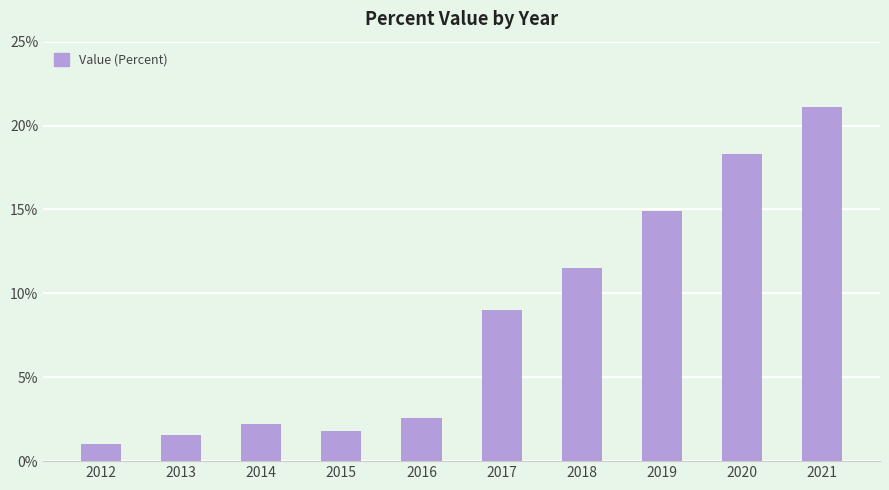

At which category does the chart reach its peak across all series?

2021